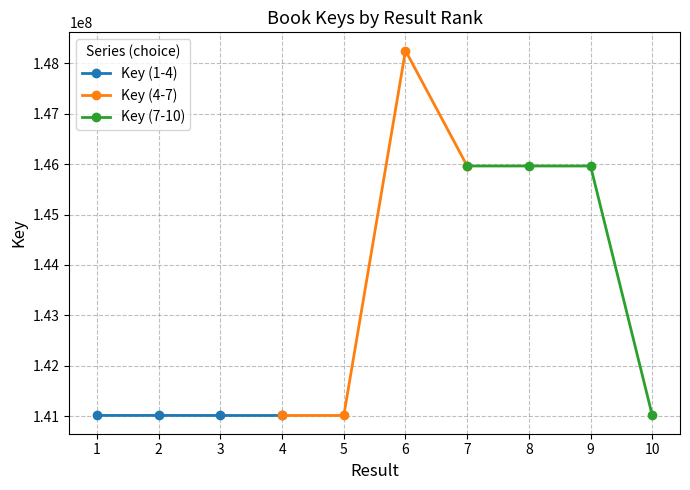

What is the difference between the Key (7-10) values at 9 and 10?

4946564